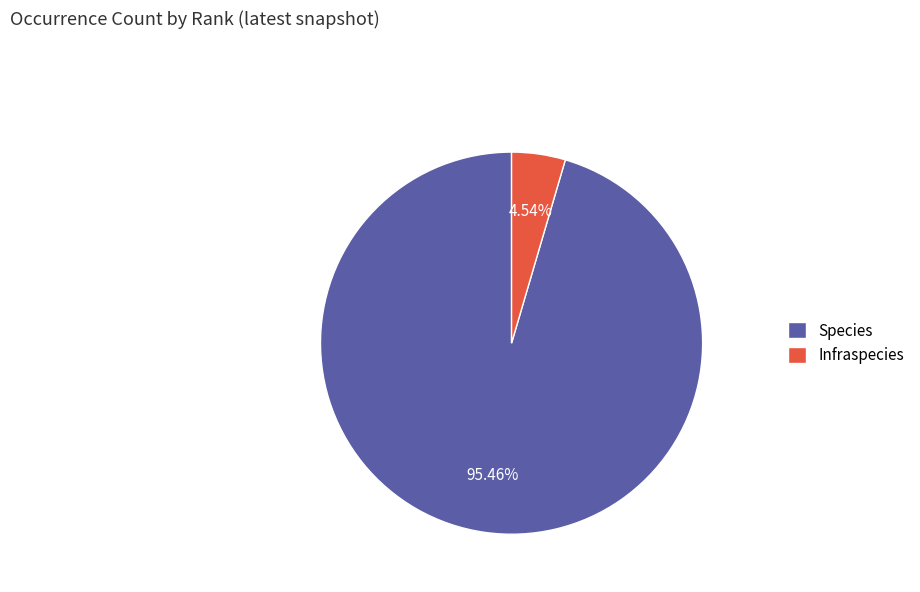

Is the sum of Species and Infraspecies greater than half?

Yes